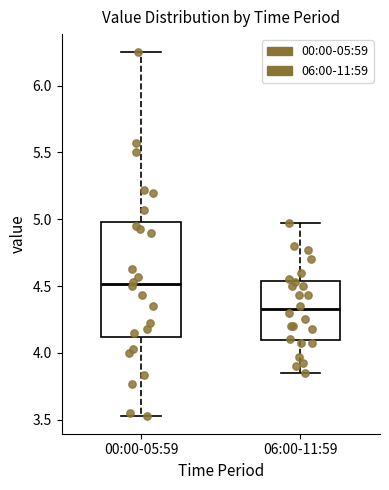

Where is the upper edge of the box for 00:00-05:59 on the y-axis? The values are not printed on the chart, so give them approximately, as read against the axis.

5.00